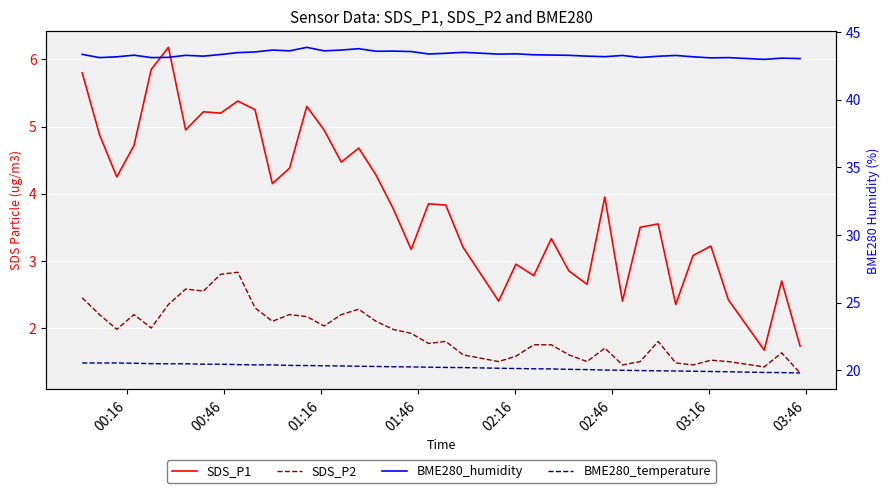

What is the difference between the maximum and minimum values in the BME280_humidity series?

0.9